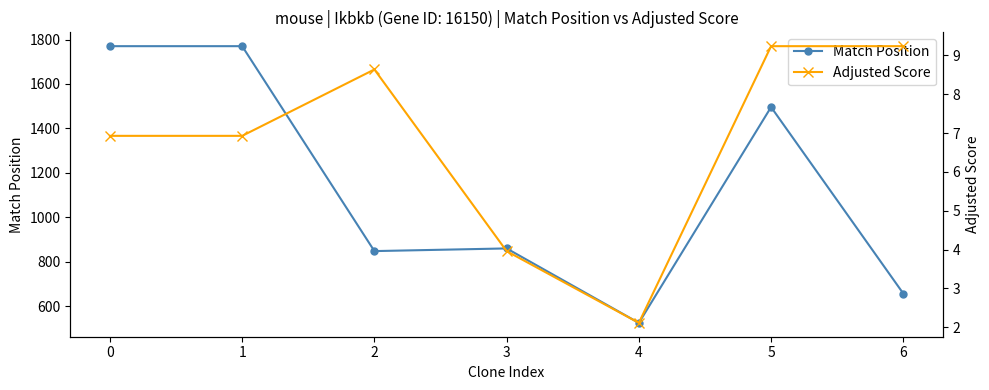

Where is the first local minimum for Match Position?

2